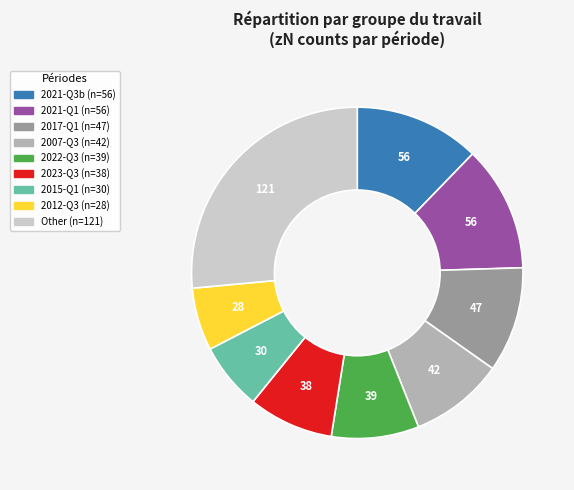

Is there a majority slice in this chart?

No